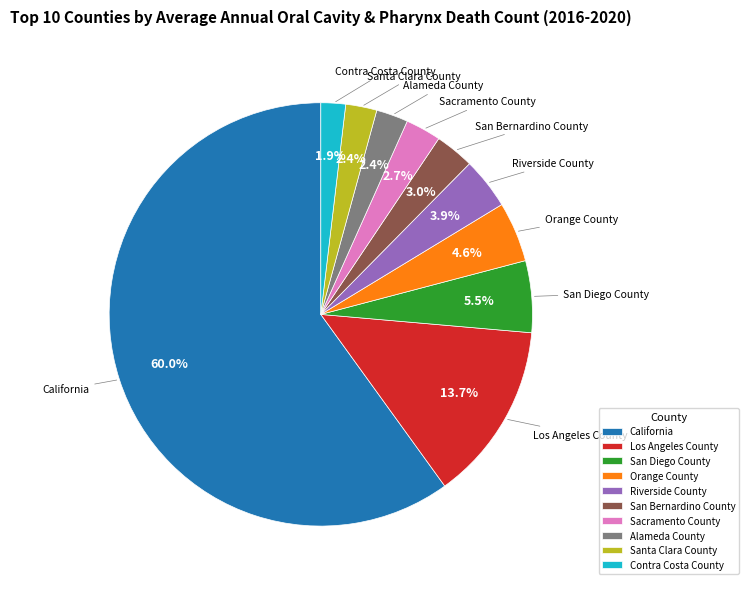

What percentage is NOT represented by Los Angeles County?

86.3%